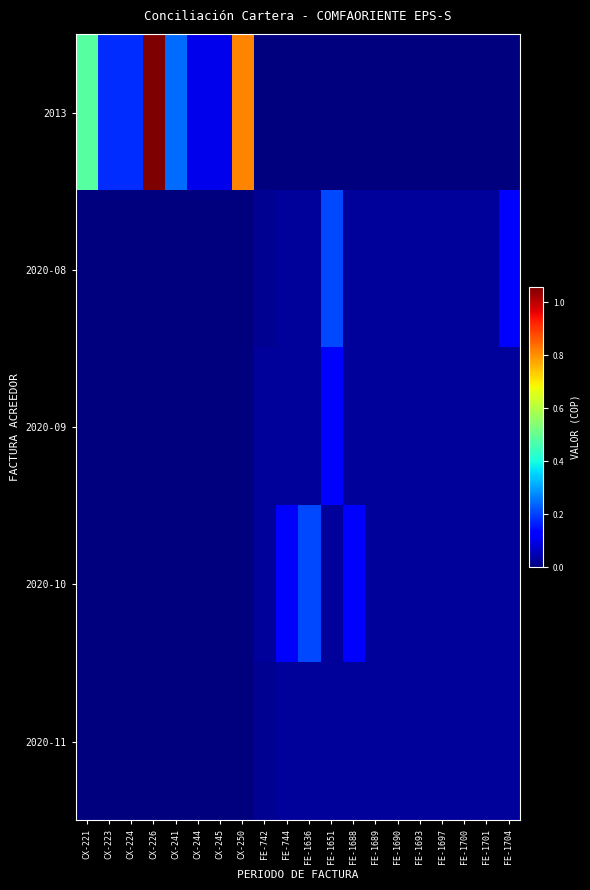

Reading left to right, what are all the values shown in this chart?

2013: CX-221=481635	CX-223=180000	CX-224=180000	CX-226=1057711	CX-241=246337	CX-244=100000	CX-245=100000	CX-250=810000	FE-742=0	FE-744=0	FE-1636=0	FE-1651=0	FE-1688=0	FE-1689=0	FE-1690=0	FE-1693=0	FE-1697=0	FE-1700=0	FE-1701=0	FE-1704=0
2020-08: CX-221=0	CX-223=0	CX-224=0	CX-226=0	CX-241=0	CX-244=0	CX-245=0	CX-250=0	FE-742=16908	FE-744=28000	FE-1636=28000	FE-1651=207518	FE-1688=28000	FE-1689=28000	FE-1690=28000	FE-1693=28000	FE-1697=28000	FE-1700=28000	FE-1701=28000	FE-1704=132000
2020-09: CX-221=0	CX-223=0	CX-224=0	CX-226=0	CX-241=0	CX-244=0	CX-245=0	CX-250=0	FE-742=28000	FE-744=28000	FE-1636=28000	FE-1651=132000	FE-1688=28000	FE-1689=28000	FE-1690=28000	FE-1693=28000	FE-1697=28000	FE-1700=28000	FE-1701=28000	FE-1704=28000
2020-10: CX-221=0	CX-223=0	CX-224=0	CX-226=0	CX-241=0	CX-244=0	CX-245=0	CX-250=0	FE-742=28000	FE-744=132000	FE-1636=207518	FE-1651=28000	FE-1688=132000	FE-1689=28000	FE-1690=28000	FE-1693=28000	FE-1697=28000	FE-1700=28000	FE-1701=28000	FE-1704=28000
2020-11: CX-221=0	CX-223=0	CX-224=0	CX-226=0	CX-241=0	CX-244=0	CX-245=0	CX-250=0	FE-742=16908	FE-744=28000	FE-1636=28000	FE-1651=28000	FE-1688=28000	FE-1689=28000	FE-1690=28000	FE-1693=28000	FE-1697=28000	FE-1700=28000	FE-1701=28000	FE-1704=28000